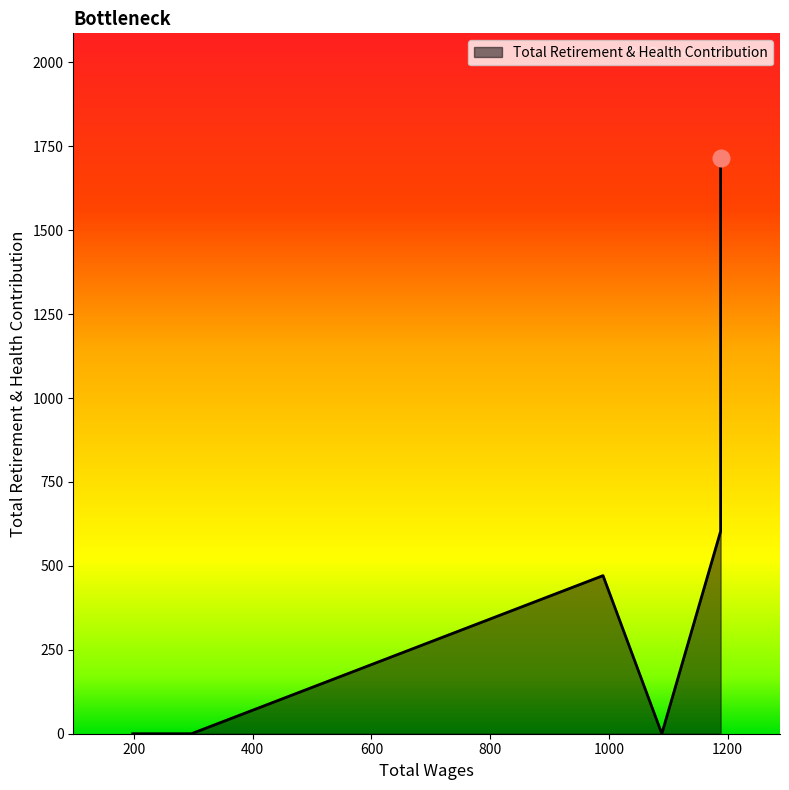

How many lines are shown in the chart?

1